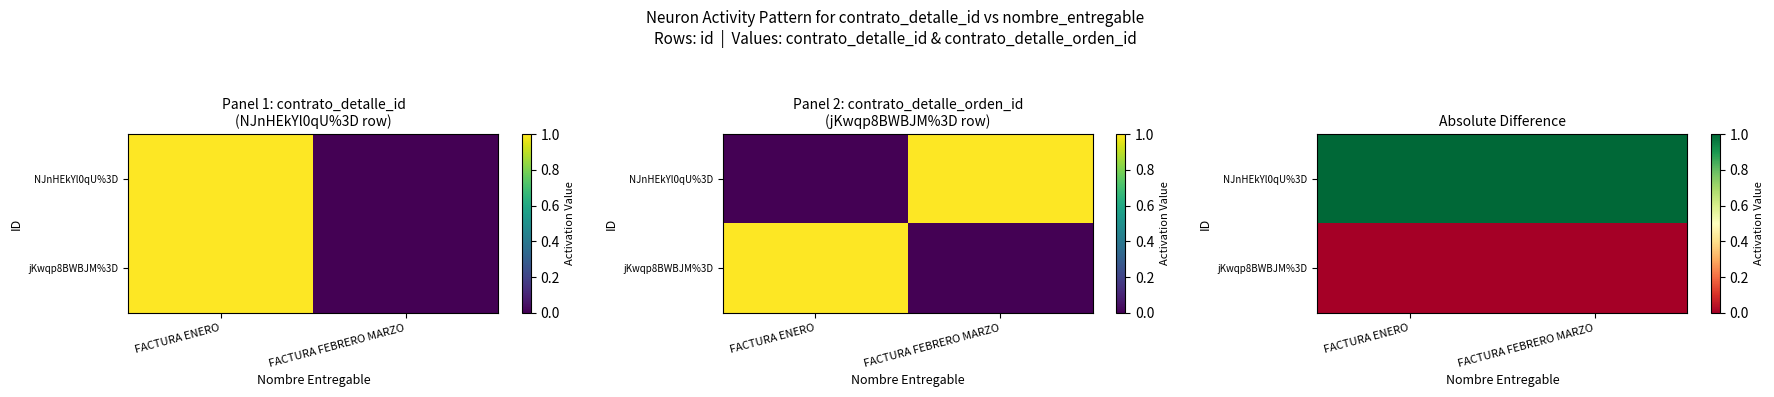

What is the total value across all series at FACTURA FEBRERO MARZO?

1